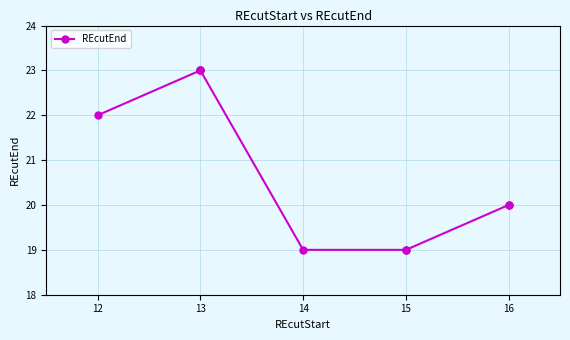

What is the average value?

21